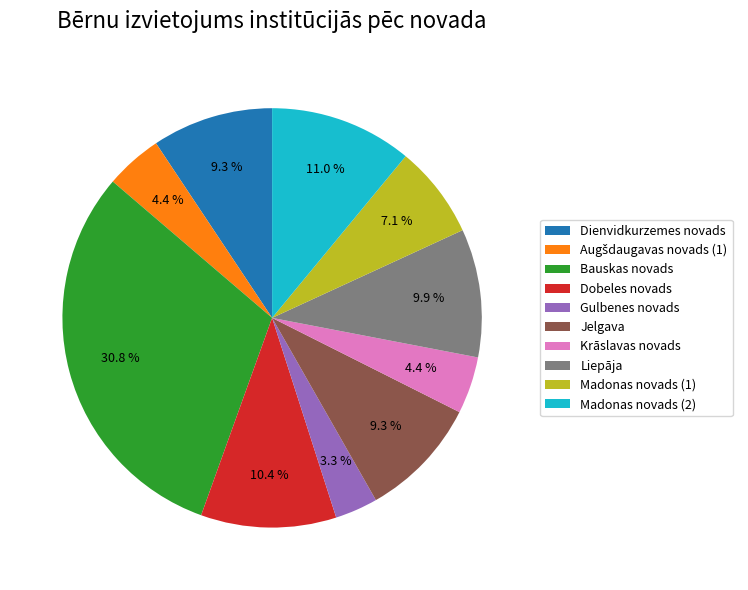

Which category has the smallest portion of the pie?

Gulbenes novads